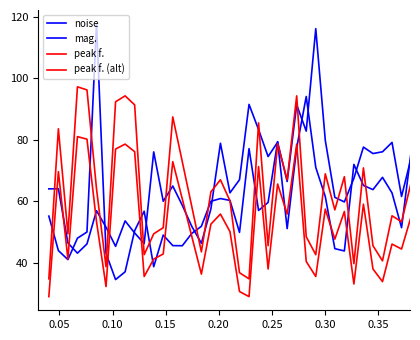

How many values in the peak f. (alt) series exceed 52?

20